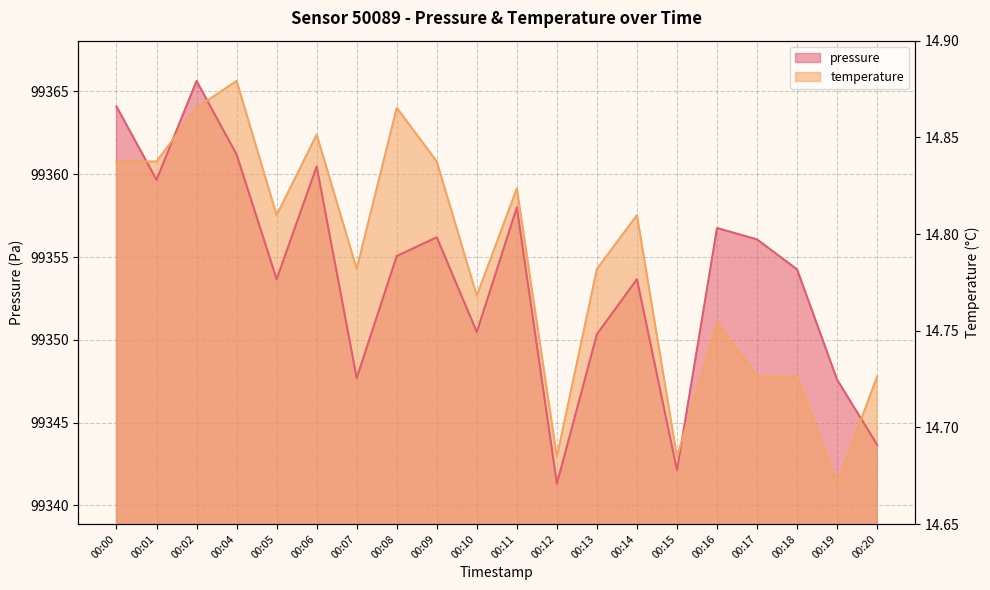

What is the average value of the pressure series?

99353.9